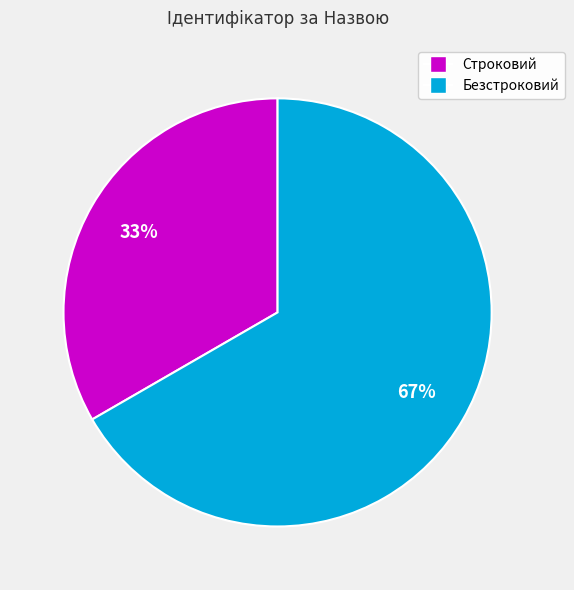

To the nearest percent, what portion does Строковий represent?

33%